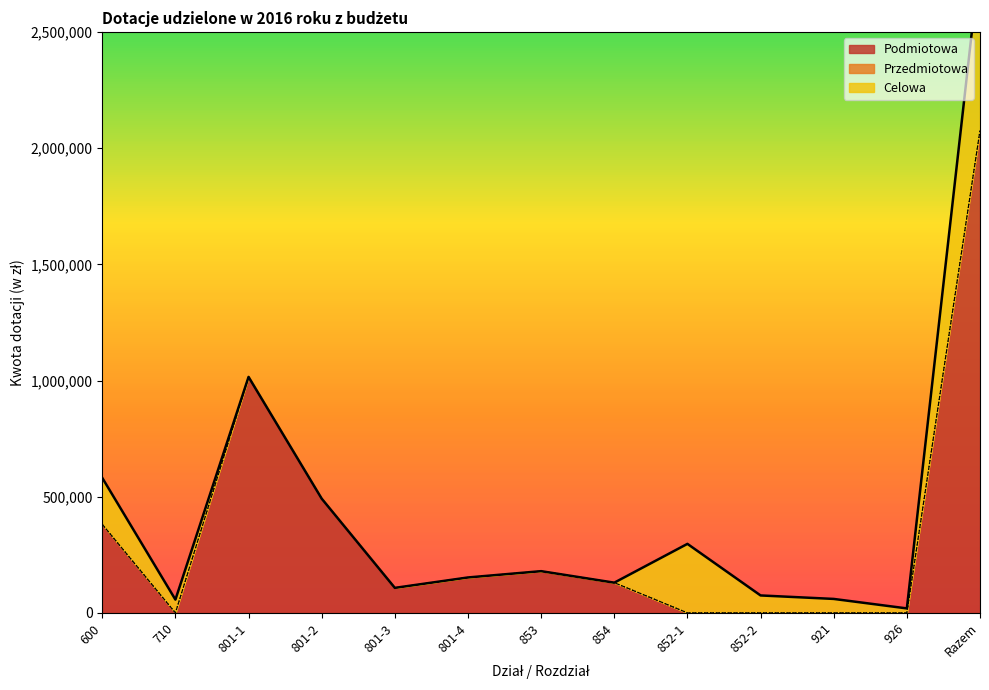

What is the label of the 6th point from the left?

801-4